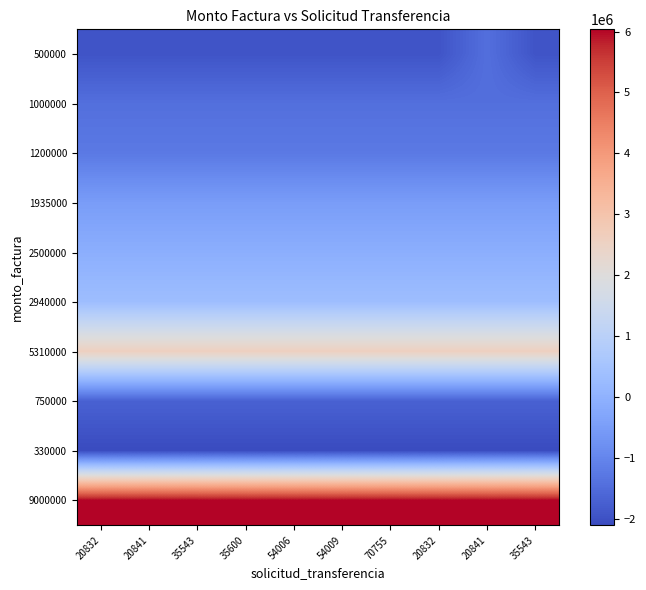

What is the difference between the highest and lowest values at 54009?

8140909.0